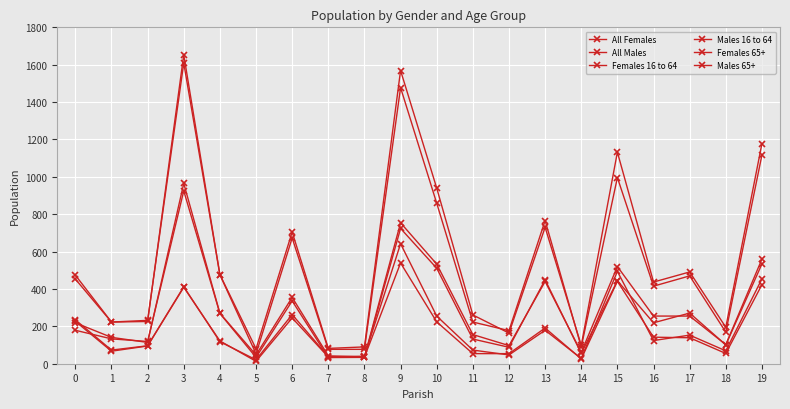

How many data points in Males 65+ are less than 139?

10